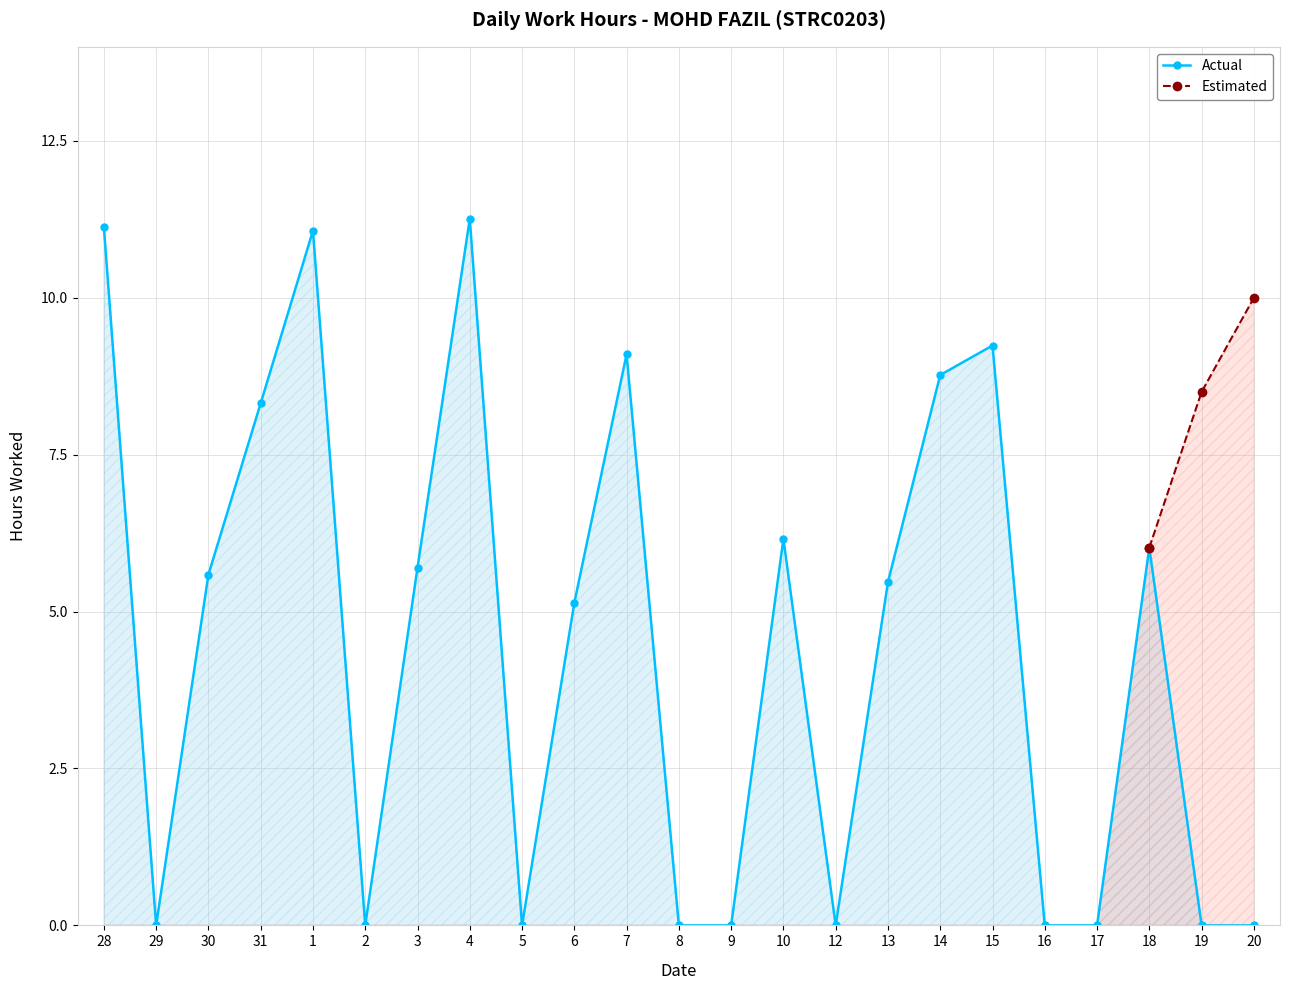

Reading left to right, extract all data points from this chart.

11.1	0.0	5.6	8.3	11.1	0.0	5.7	11.3	0.0	5.1	9.1	0.0	0.0	6.2	0.0	5.5	8.8	9.2	0.0	0.0	6.0	0.0	0.0